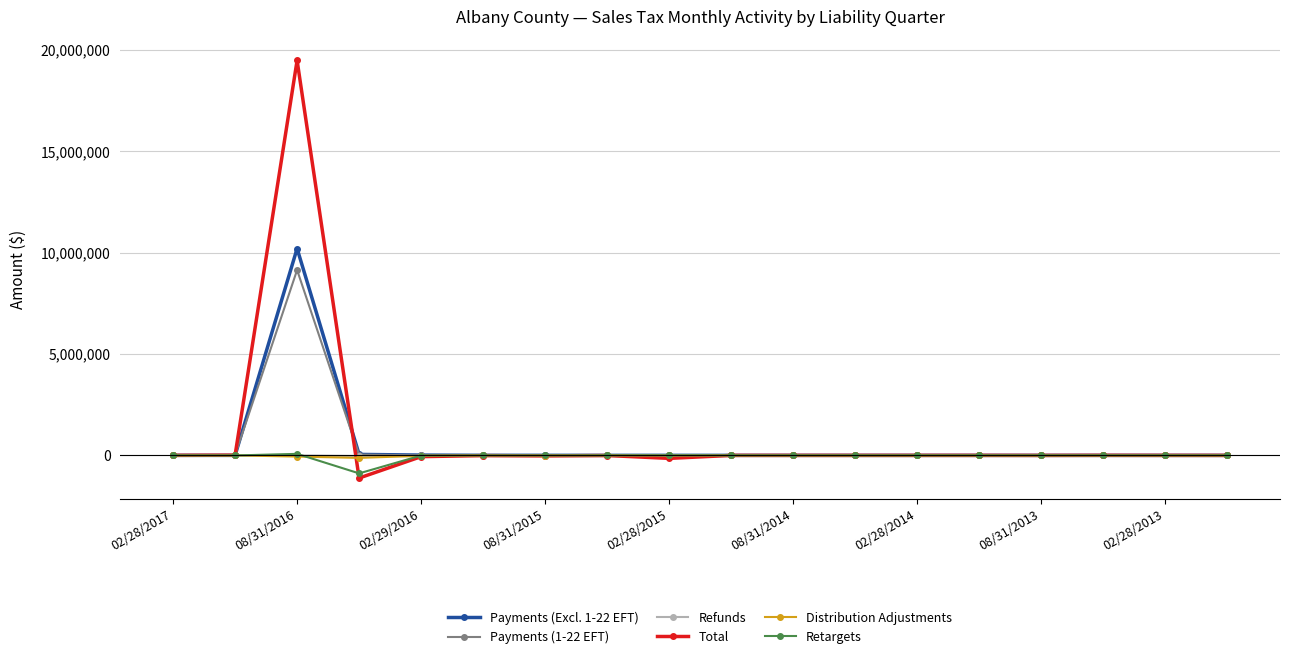

Which series has the widest spread of values?

Total